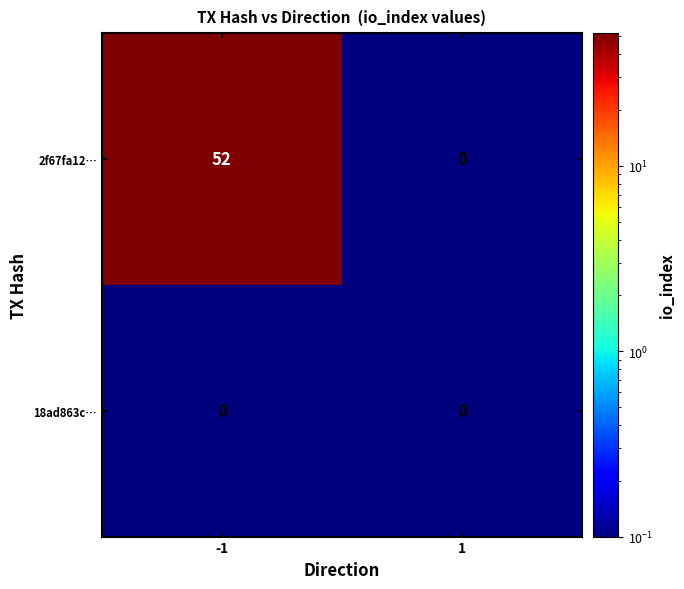

List the series in order of their peak value, highest first.

2f67fa12…, 18ad863c…